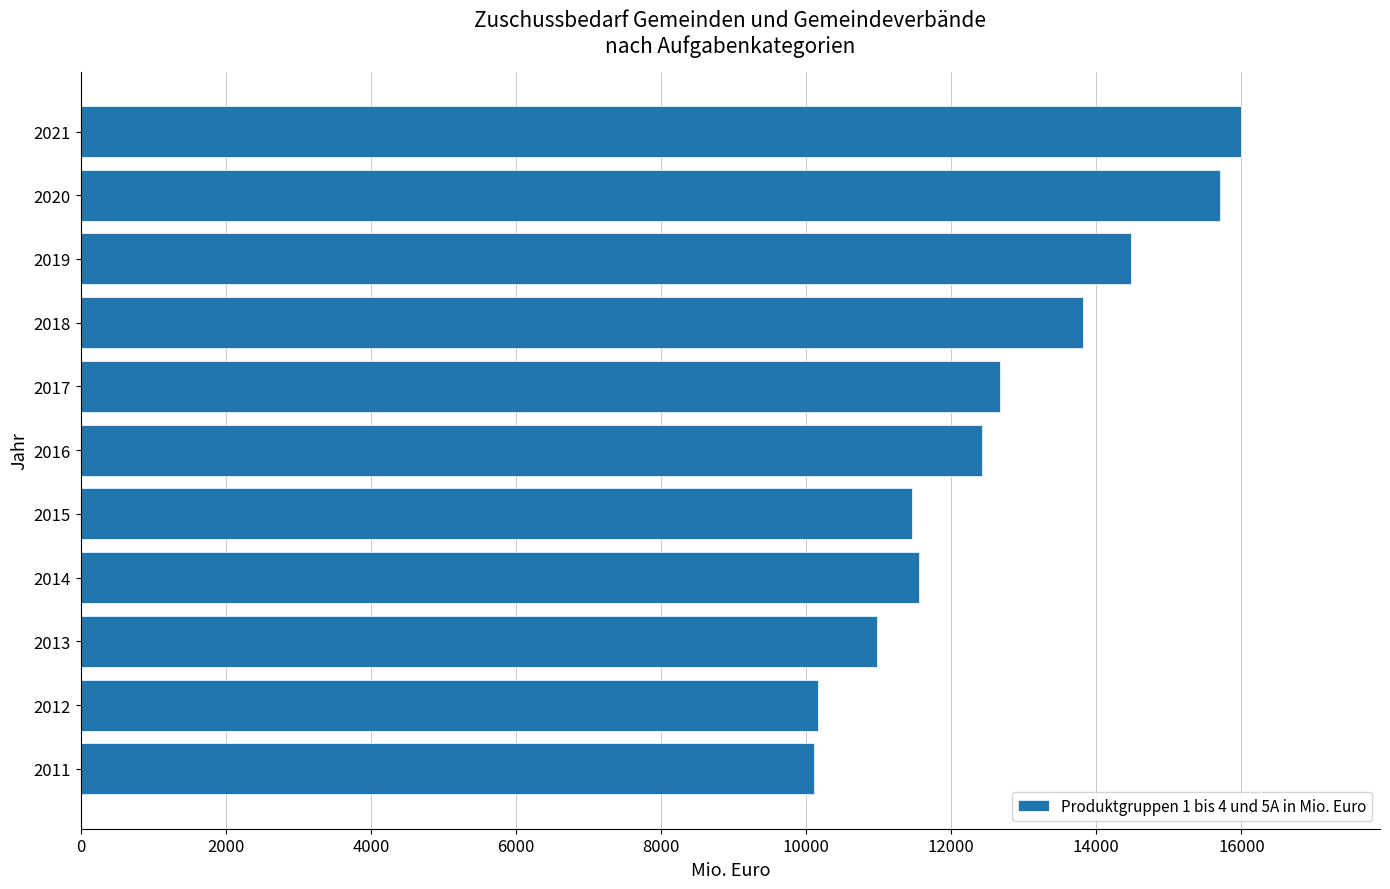

Which category has the highest value across all series?

2021